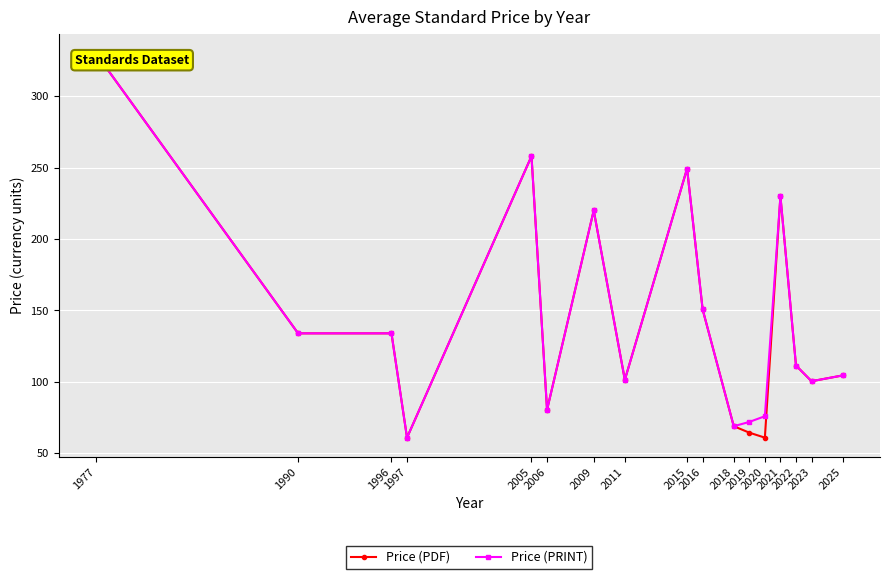

What is the minimum value for Price (PDF)?

61.0